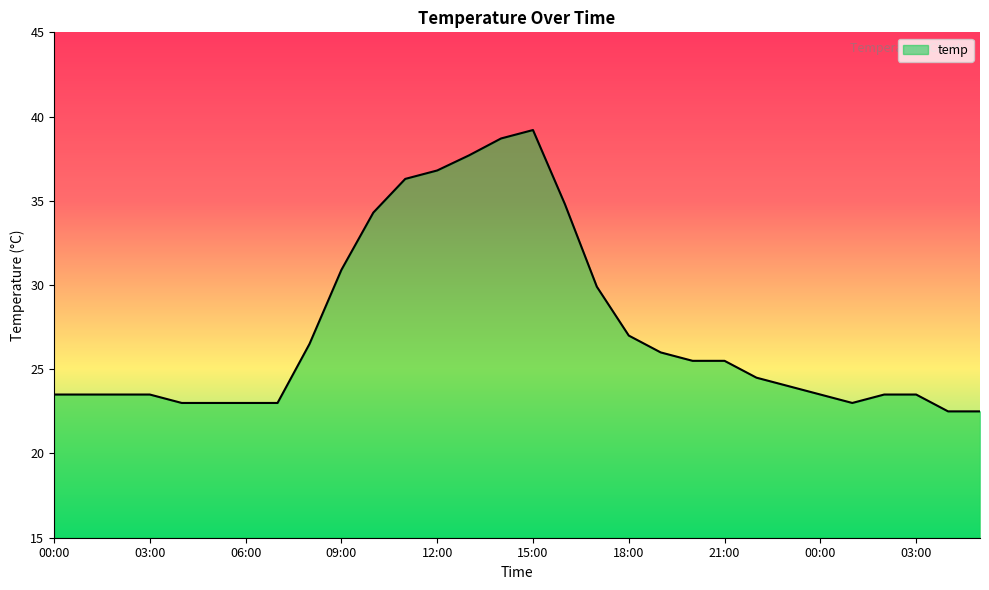

What is the maximum value shown in the chart?

39.2